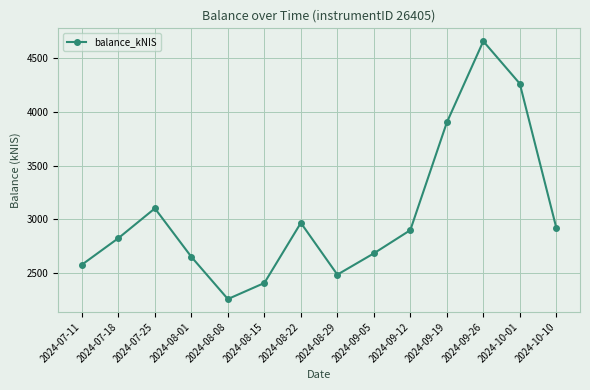

How many series are shown in this chart?

1